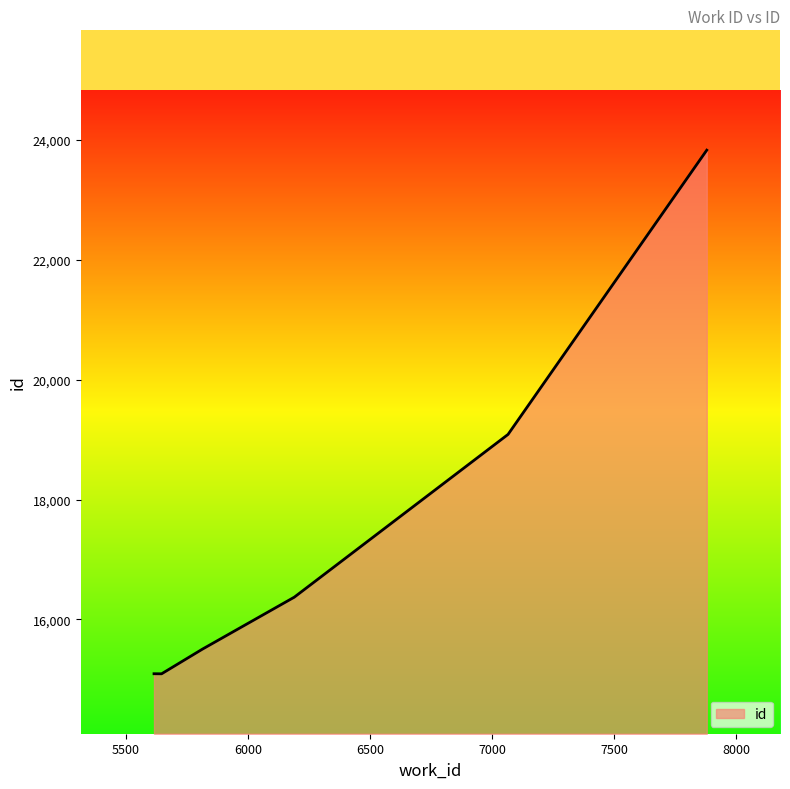

How many categories are shown in the chart?

7